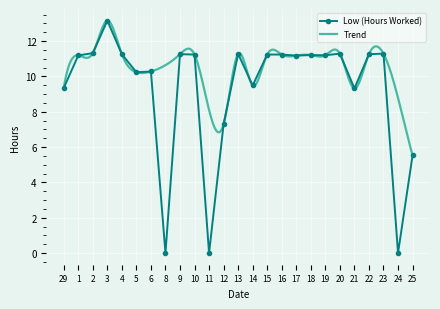

True or false: Low (Hours Worked) has a value of 9.3 at 29.

True